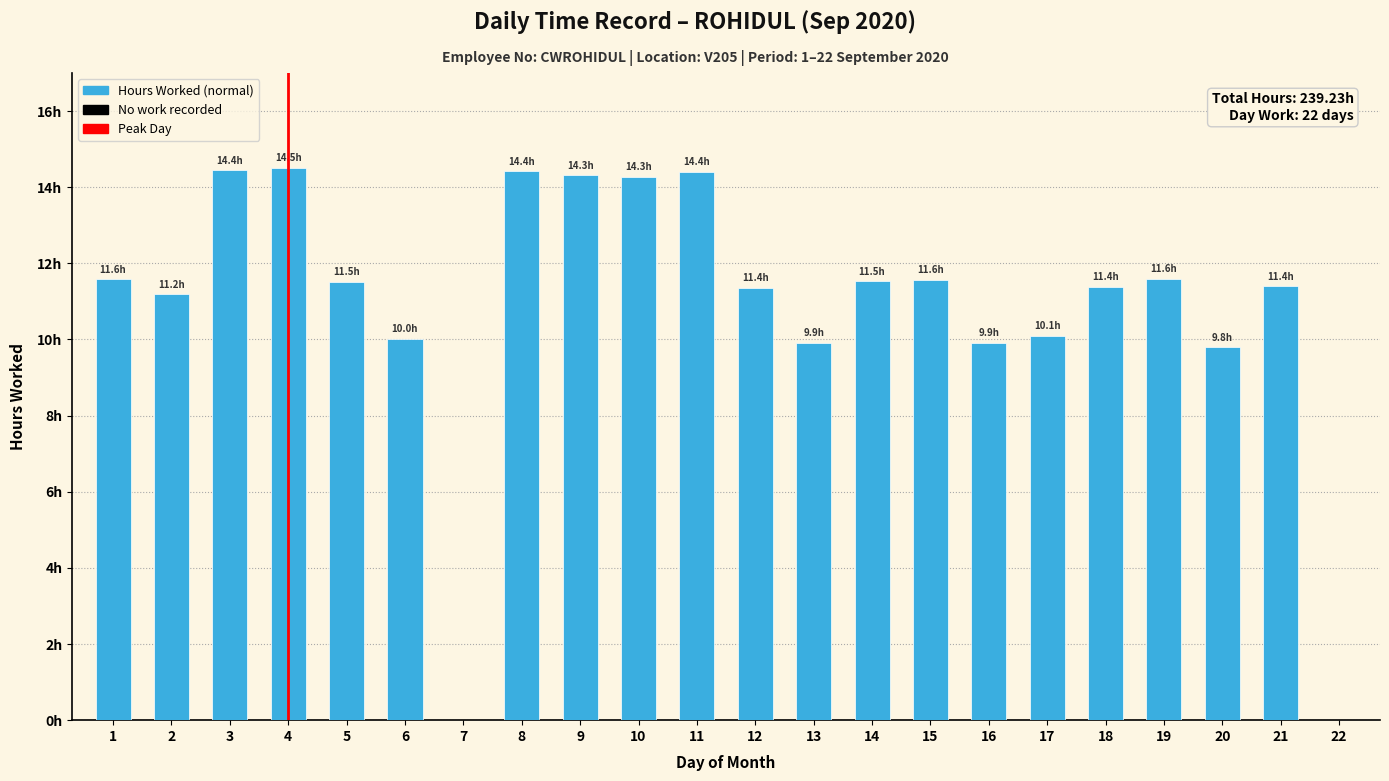

List the labels in order of value, largest first.

4, 3, 8, 11, 9, 10, 19, 1, 15, 14, 5, 21, 18, 12, 2, 17, 6, 13, 16, 20, 7, 22